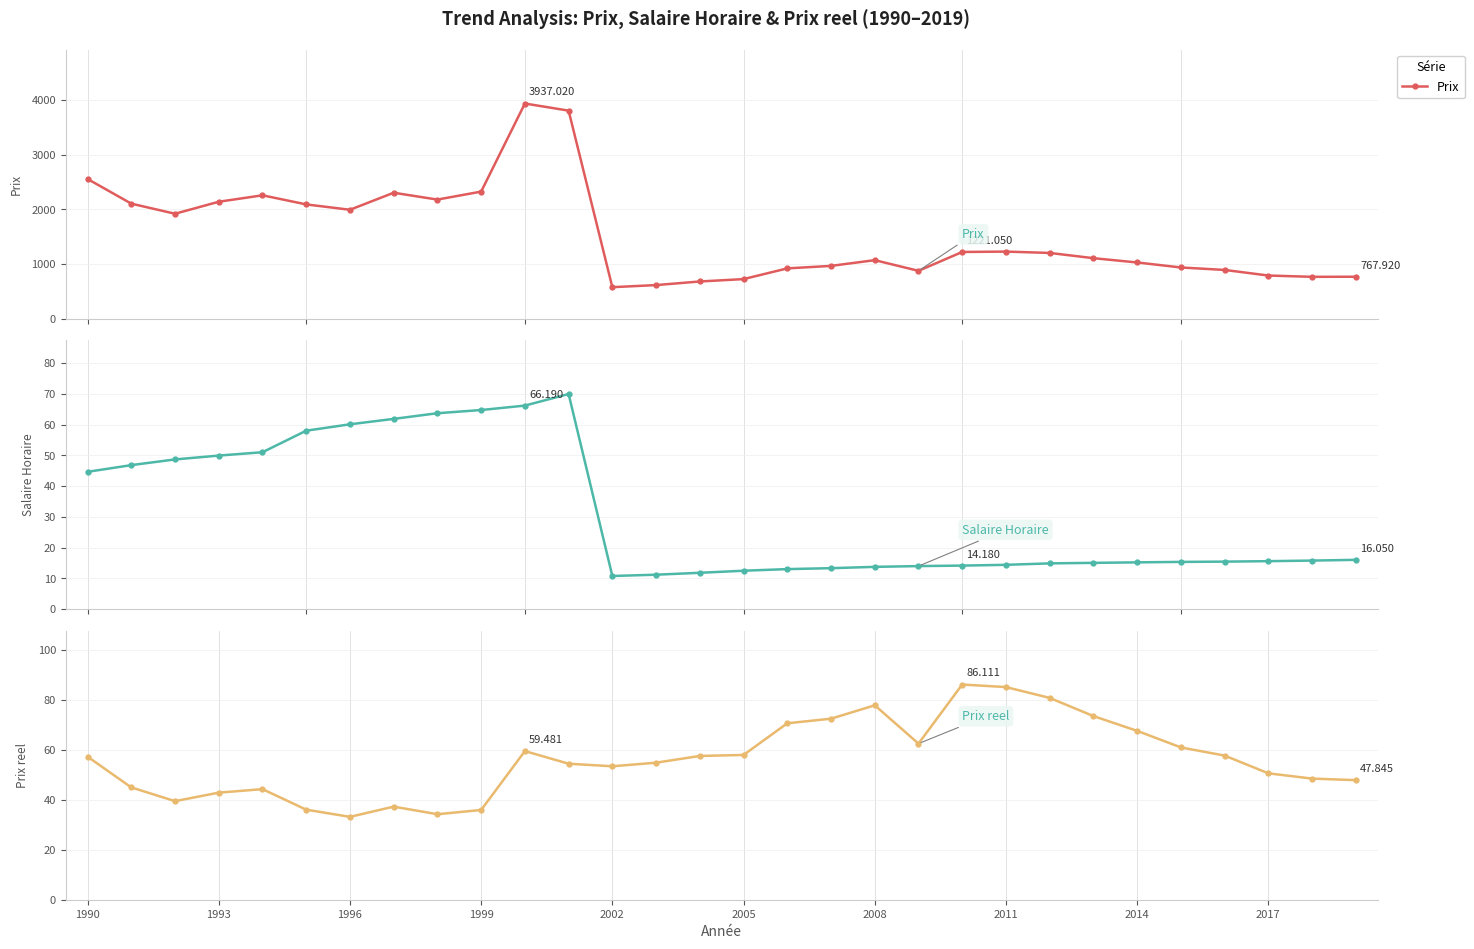

List the series in order of their peak value, highest first.

Prix, Prix reel, Salaire Horaire